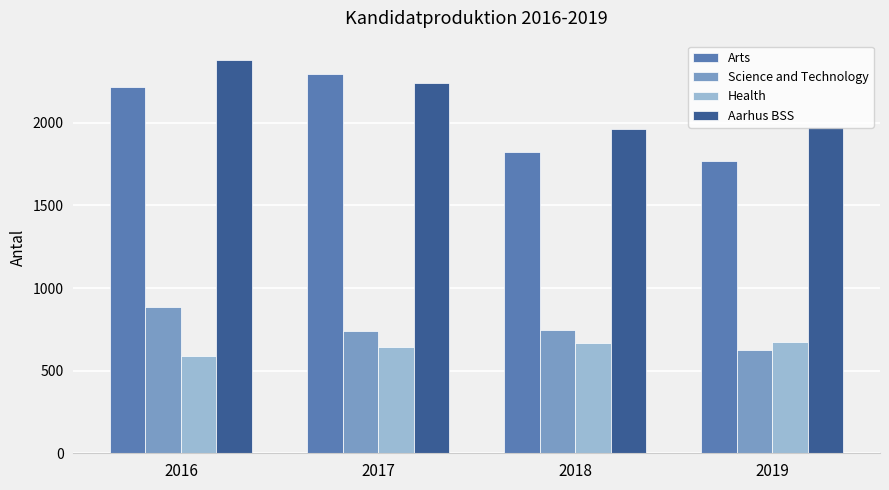

What is the sum of the Arts values at 2019 and 2017?

4064